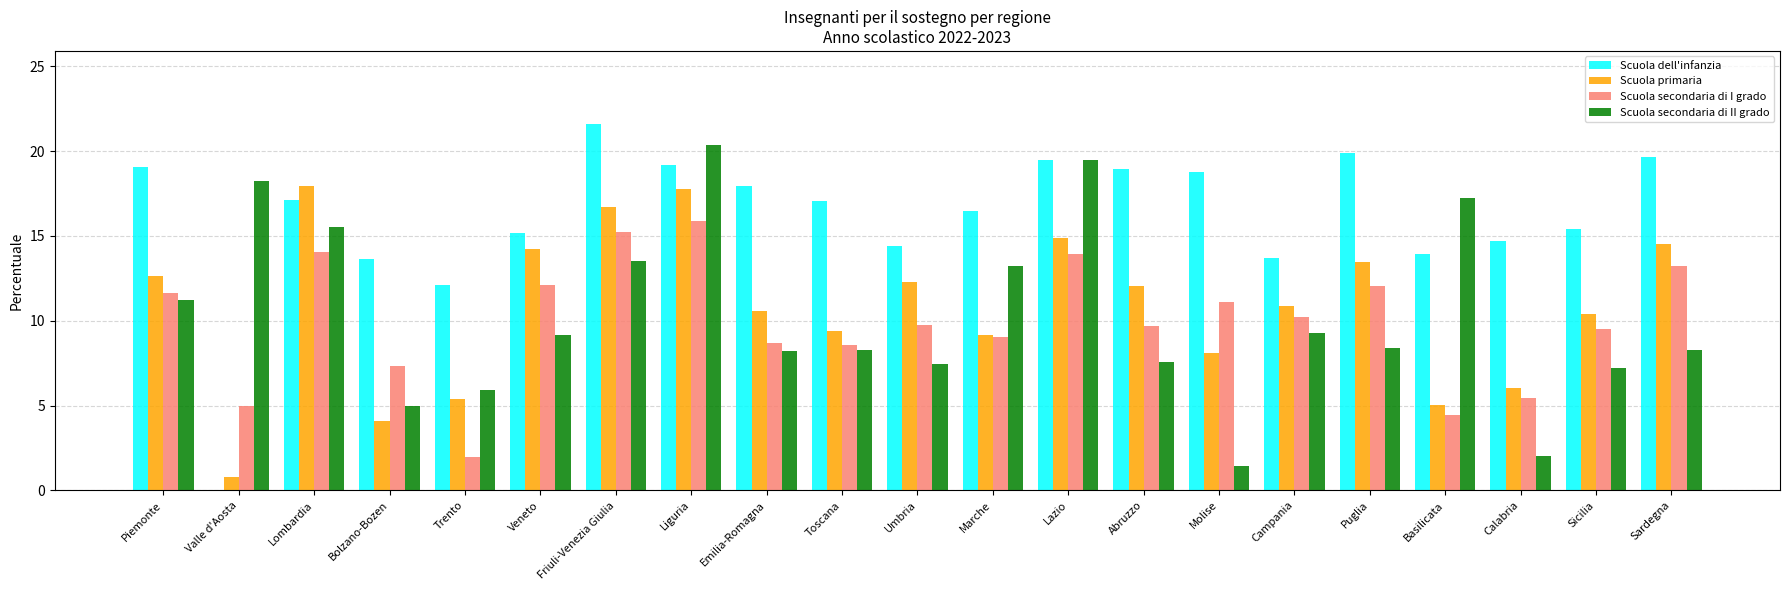

Is the value of Scuola dell'infanzia at Emilia-Romagna greater than the value of Scuola primaria at Marche?

Yes